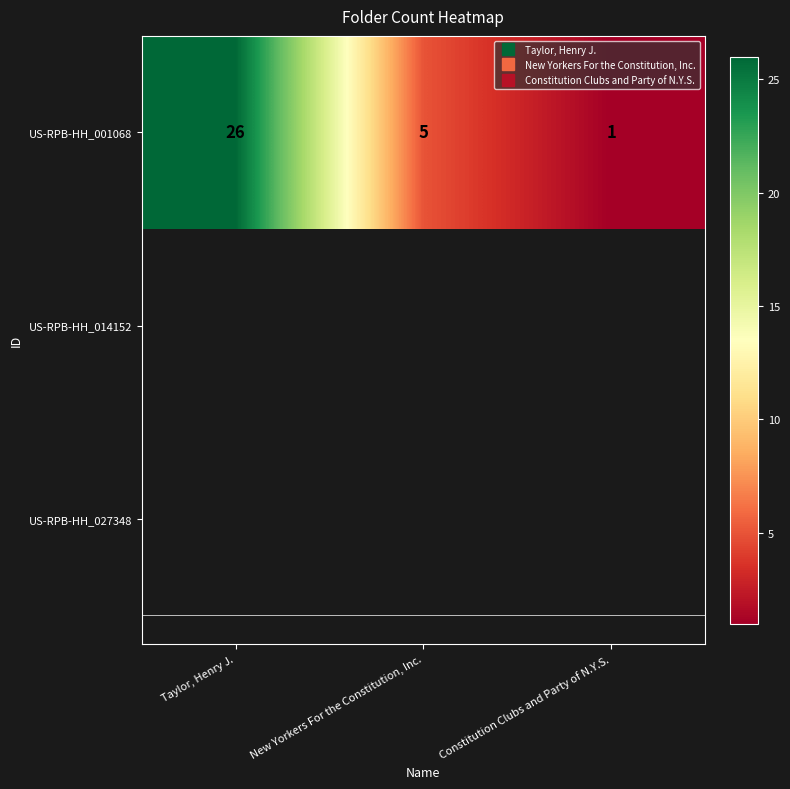

At which label is the value closest to 13?

New Yorkers For the Constitution, Inc.